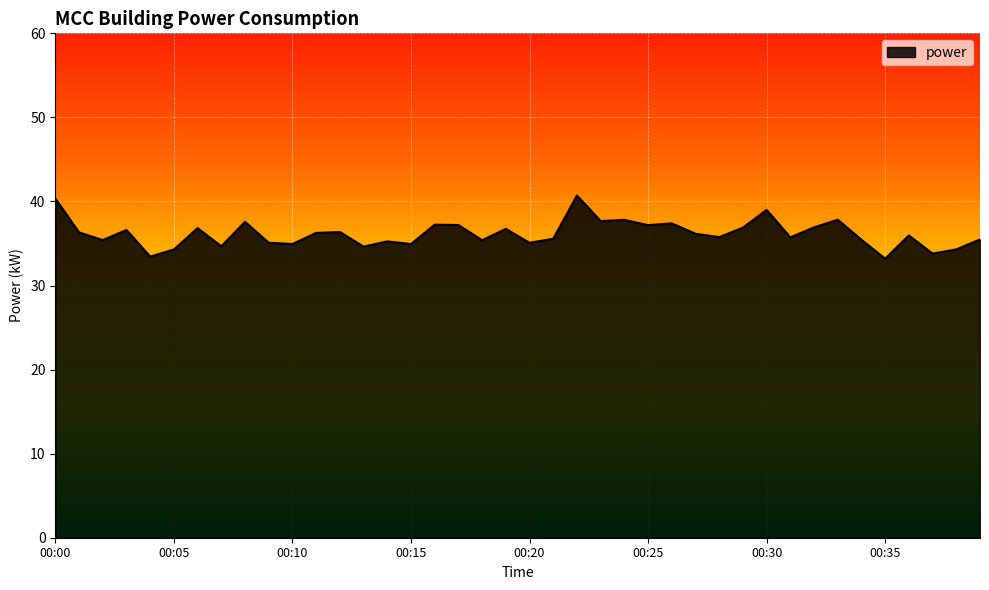

What is the average value?

36.2